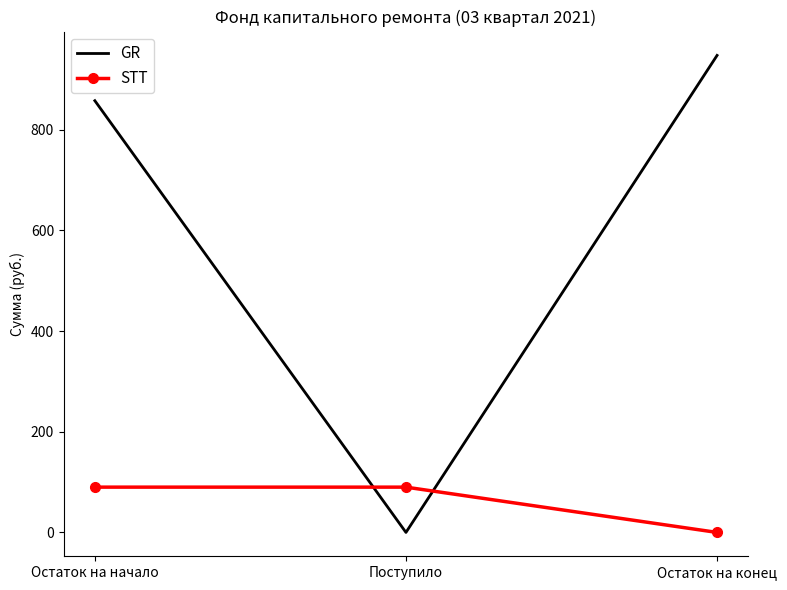

Where does the STT series first go above 89?

Остаток на начало